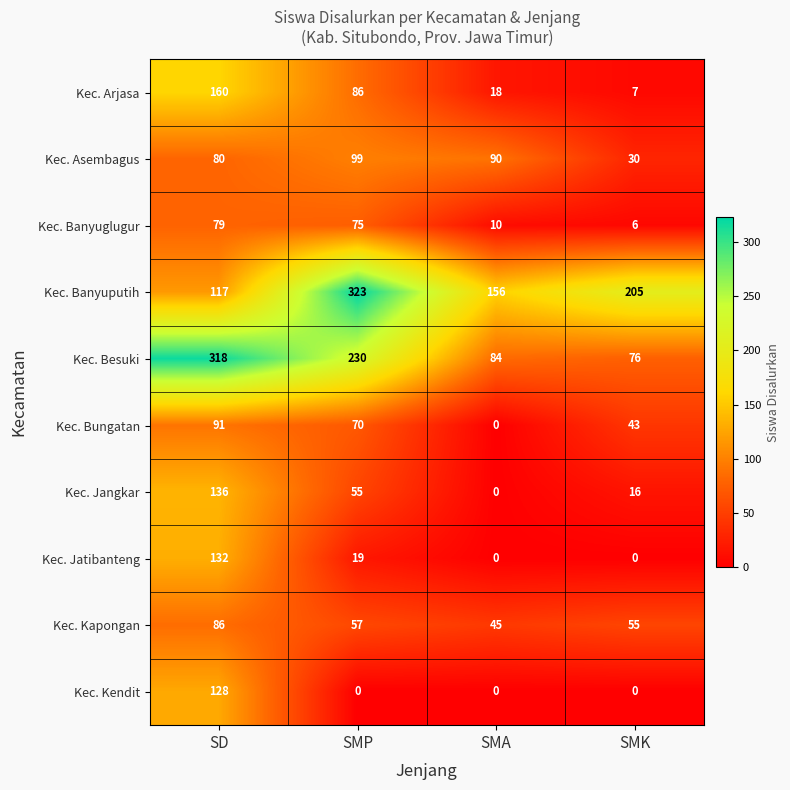

How many distinct data groups are displayed?

10